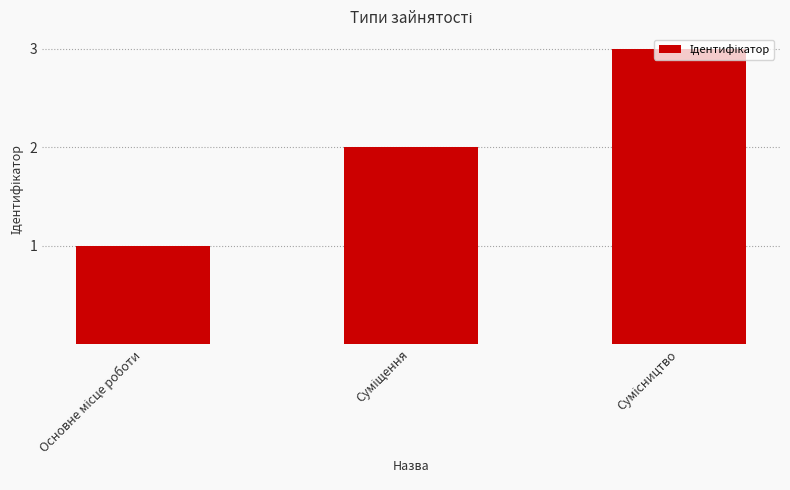

What is the sum of all values?

6